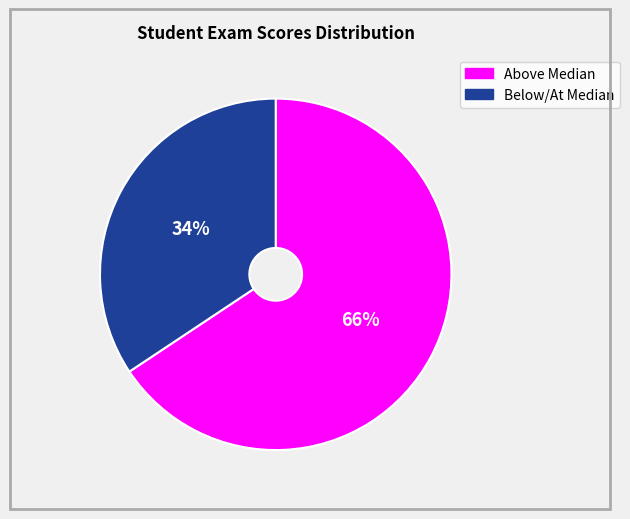

Does any single category account for the majority?

Yes